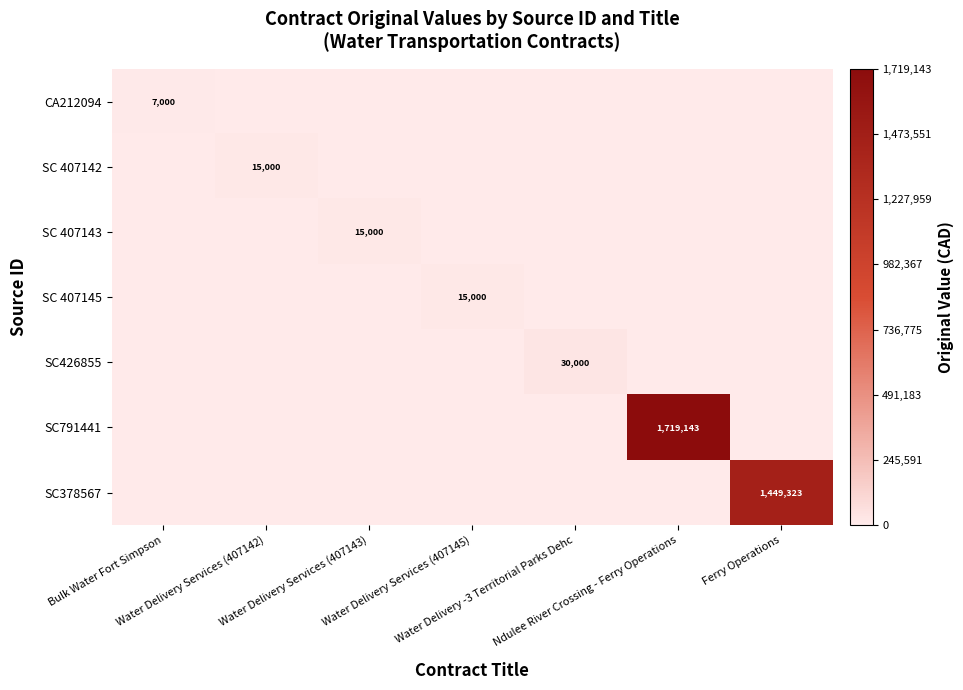

Where is CA212094 nearest to the value 3500?

Bulk Water Fort Simpson